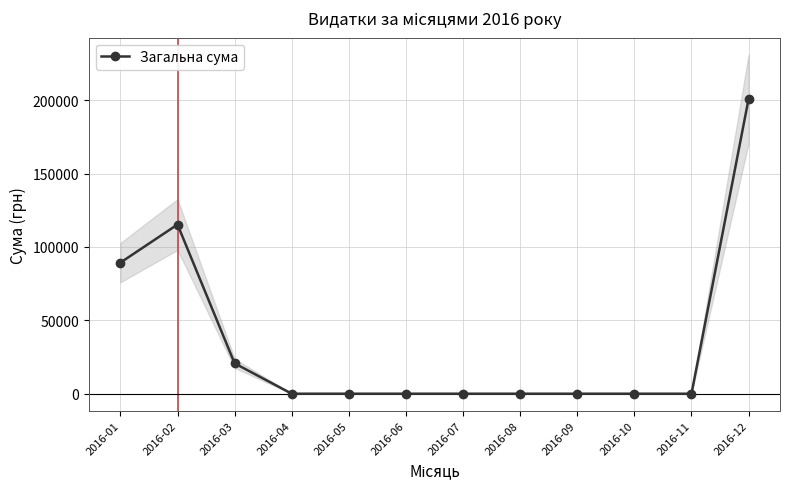

Between 2016-08 and 2016-03, which is larger?

2016-03